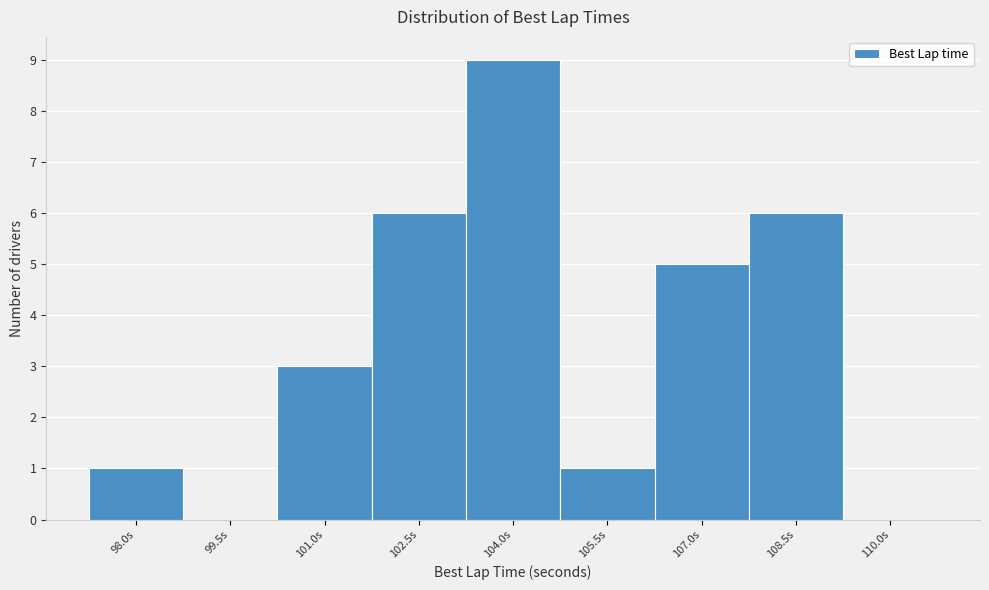

Reading left to right, transcribe all the data shown in this chart.

98.0s=1	99.5s=0	101.0s=3	102.5s=6	104.0s=9	105.5s=1	107.0s=5	108.5s=6	110.0s=0